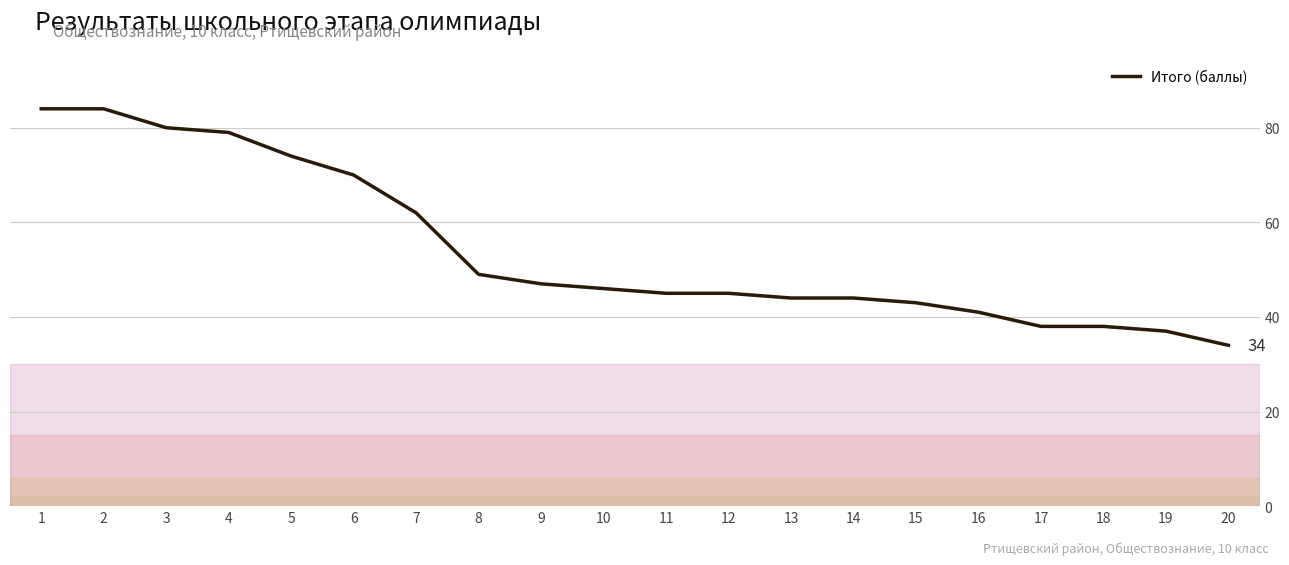

Read the value at 18, to the nearest 10.

40